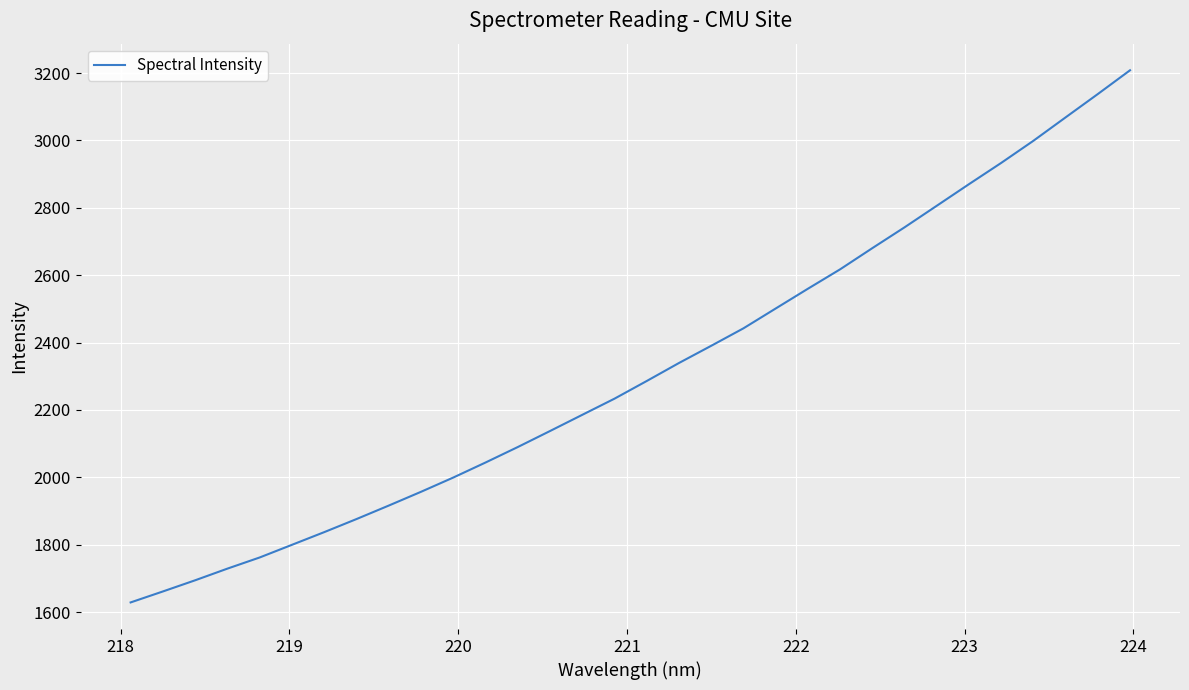

What is the maximum value shown in the chart?

3208.1